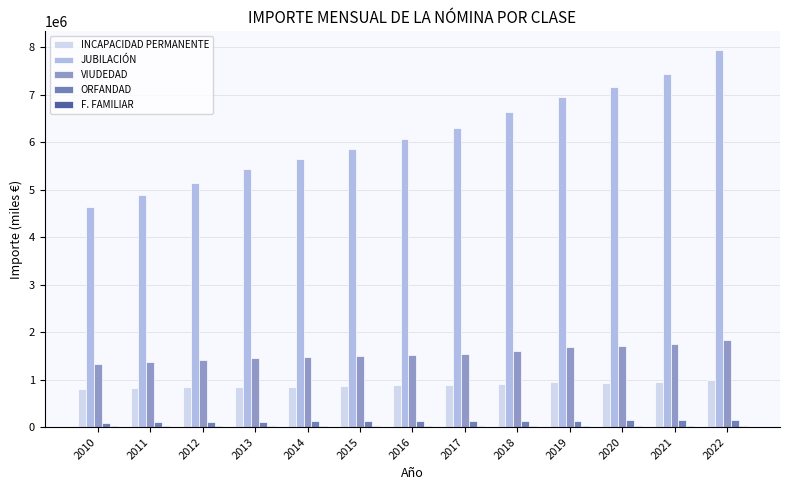

At which category does the chart reach its peak across all series?

2022